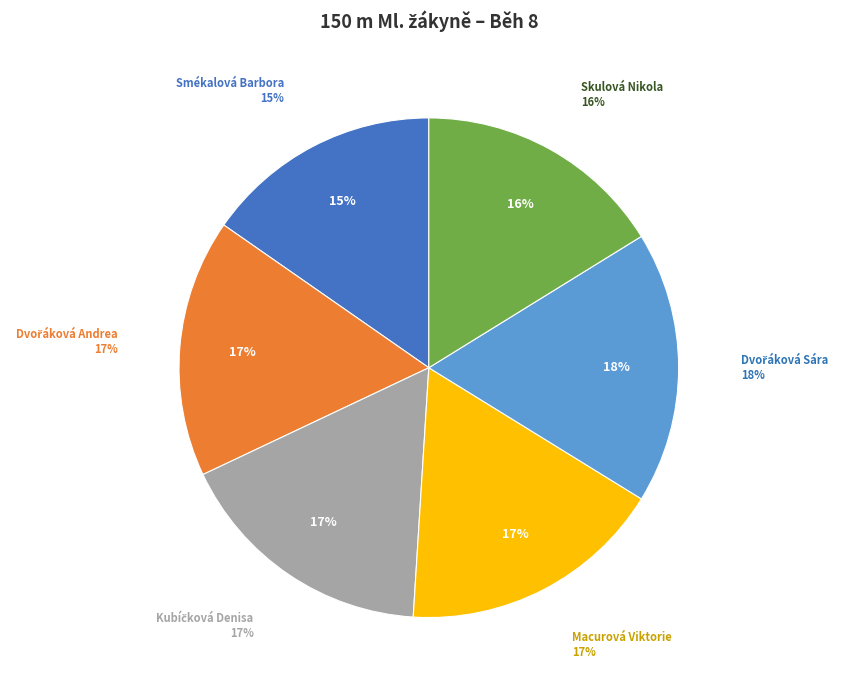

The Dvořáková Andrea slice represents 17% of the pie. True or false?

True